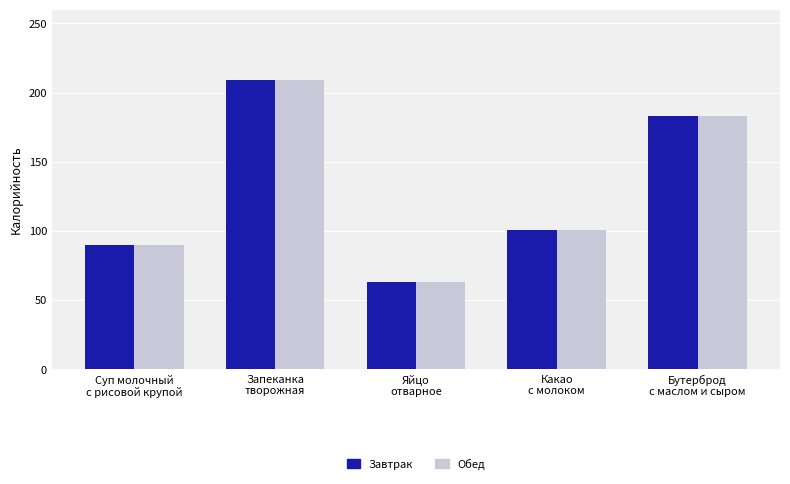

What are all the series names shown in the legend?

Завтрак, Обед